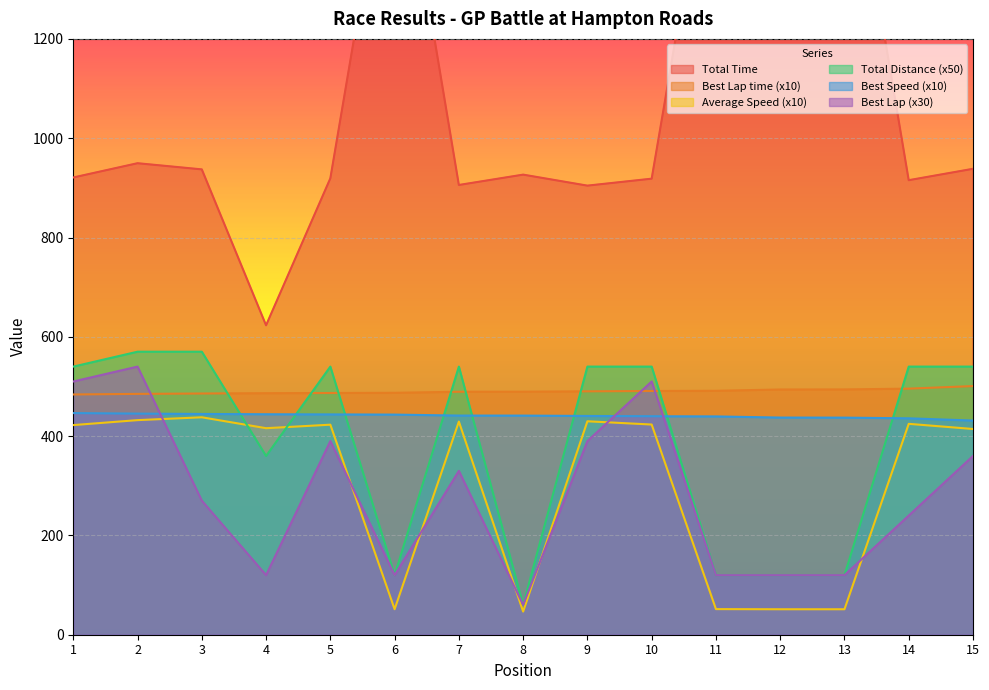

How many times do Best Lap and Best Lap time cross each other?

3